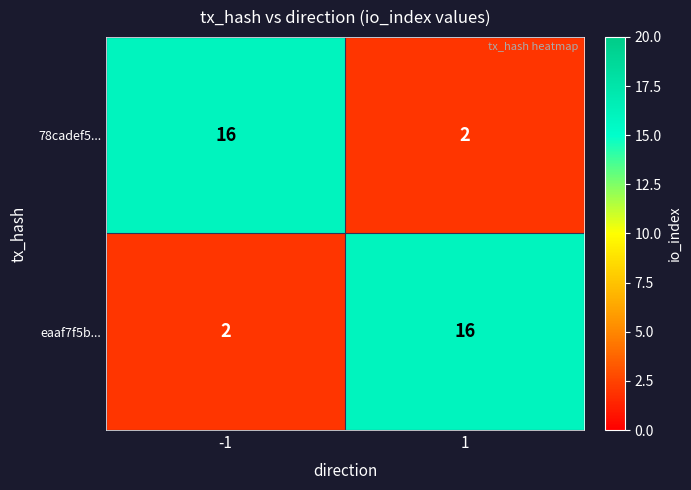

Reading left to right, extract all data points from this chart.

78cadef5...: 16	2
eaaf7f5b...: 2	16